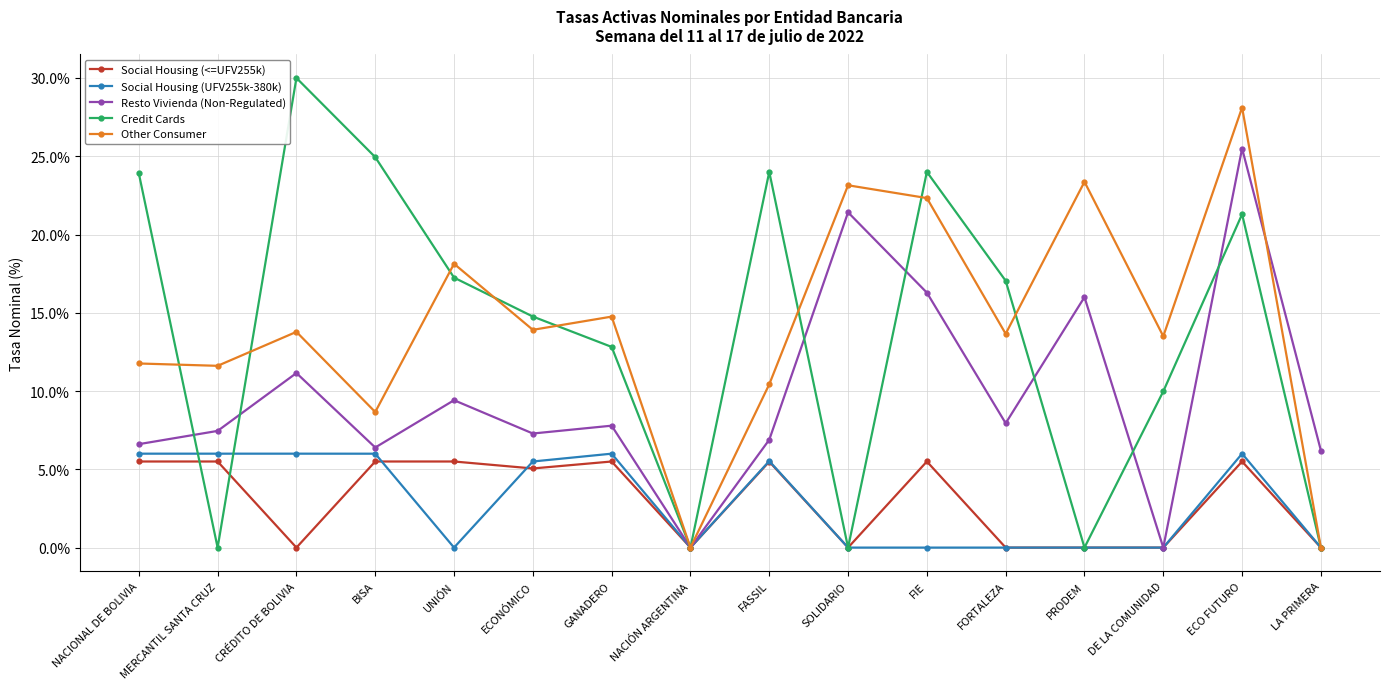

True or false: Resto Vivienda (Non-Regulated) has more than 1 points higher than both neighbors.

True